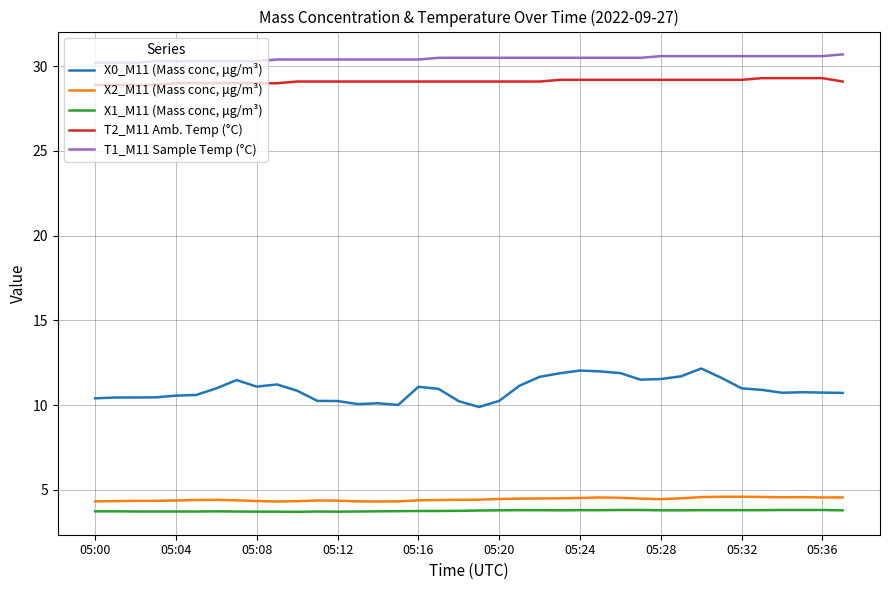

What is the maximum value shown in the chart?

30.7